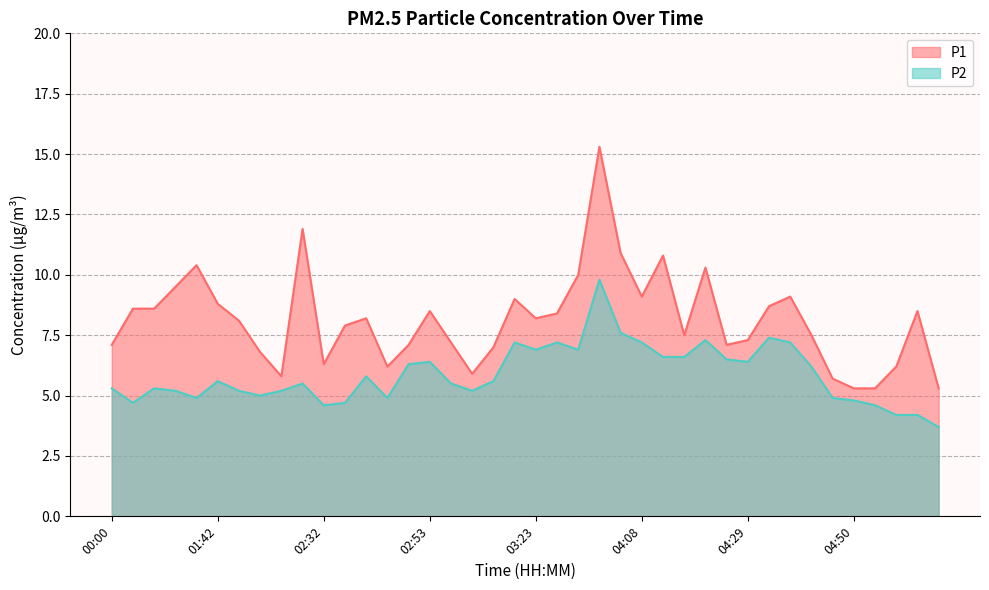

The P1 series shows 14.9 at 04:33. True or false?

False